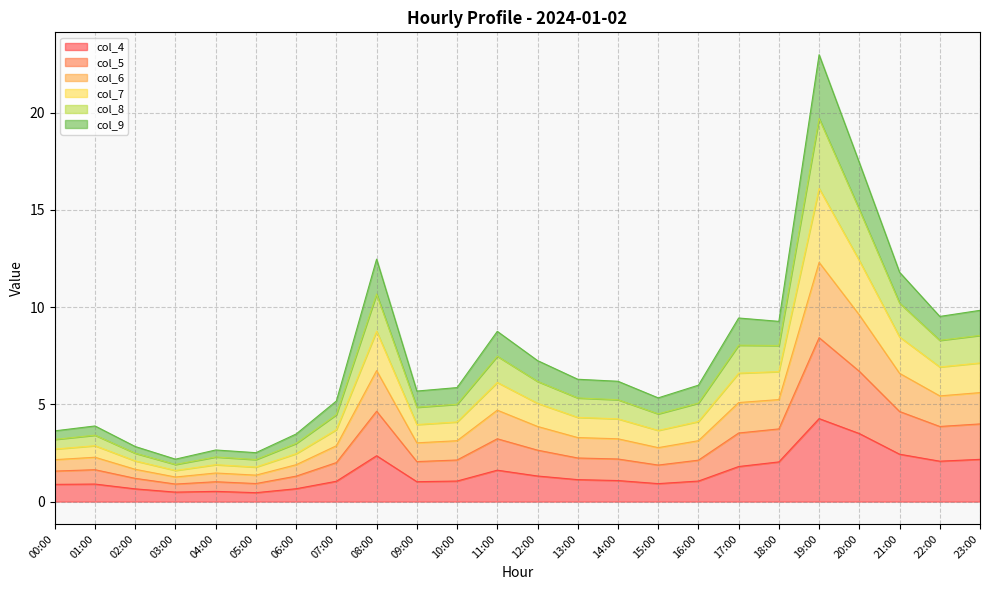

What is the minimum value shown in the chart?

0.5